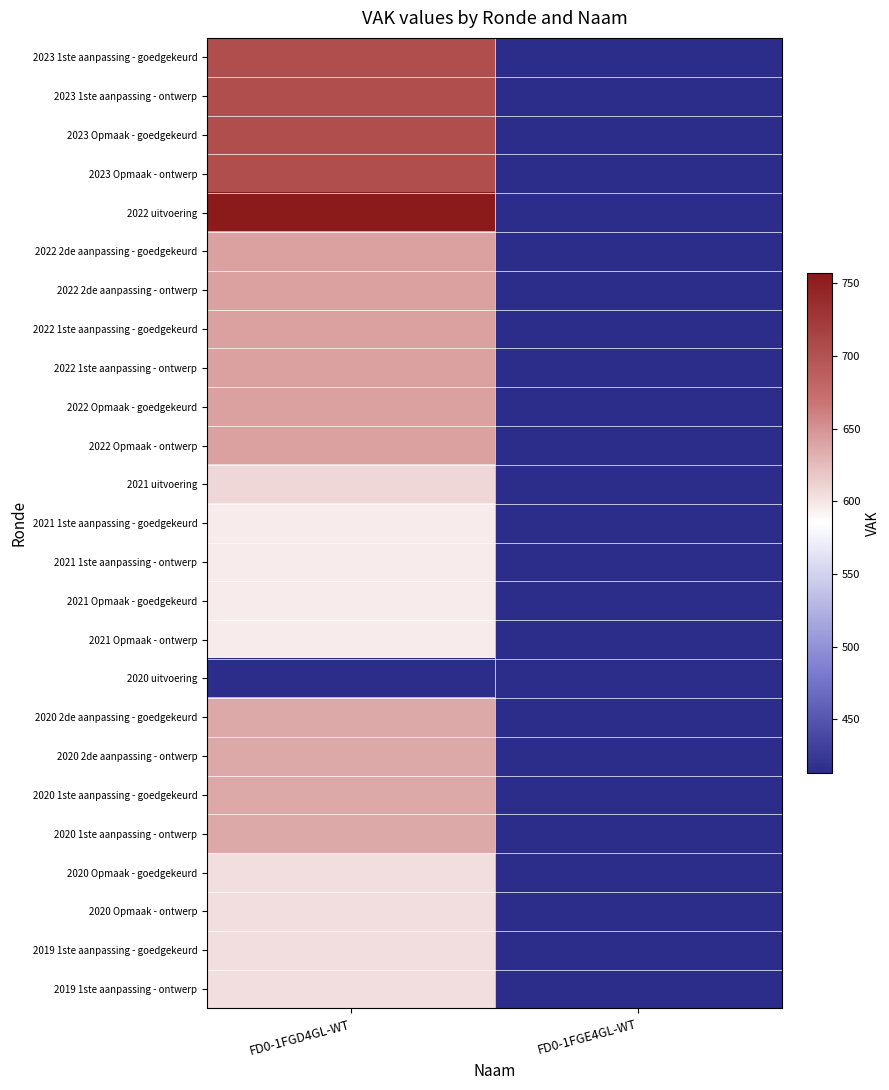

Reading left to right, extract all data points from this chart.

2023 1ste aanpassing - goedgekeurd: FD0-1FGD4GL-WT=704	FD0-1FGE4GL-WT=0
2023 1ste aanpassing - ontwerp: FD0-1FGD4GL-WT=704	FD0-1FGE4GL-WT=0
2023 Opmaak - goedgekeurd: FD0-1FGD4GL-WT=704	FD0-1FGE4GL-WT=0
2023 Opmaak - ontwerp: FD0-1FGD4GL-WT=704	FD0-1FGE4GL-WT=0
2022 uitvoering: FD0-1FGD4GL-WT=757	FD0-1FGE4GL-WT=0
2022 2de aanpassing - goedgekeurd: FD0-1FGD4GL-WT=641	FD0-1FGE4GL-WT=0
2022 2de aanpassing - ontwerp: FD0-1FGD4GL-WT=641	FD0-1FGE4GL-WT=0
2022 1ste aanpassing - goedgekeurd: FD0-1FGD4GL-WT=641	FD0-1FGE4GL-WT=0
2022 1ste aanpassing - ontwerp: FD0-1FGD4GL-WT=641	FD0-1FGE4GL-WT=0
2022 Opmaak - goedgekeurd: FD0-1FGD4GL-WT=641	FD0-1FGE4GL-WT=0
2022 Opmaak - ontwerp: FD0-1FGD4GL-WT=641	FD0-1FGE4GL-WT=0
2021 uitvoering: FD0-1FGD4GL-WT=608	FD0-1FGE4GL-WT=0
2021 1ste aanpassing - goedgekeurd: FD0-1FGD4GL-WT=597	FD0-1FGE4GL-WT=0
2021 1ste aanpassing - ontwerp: FD0-1FGD4GL-WT=597	FD0-1FGE4GL-WT=0
2021 Opmaak - goedgekeurd: FD0-1FGD4GL-WT=597	FD0-1FGE4GL-WT=0
2021 Opmaak - ontwerp: FD0-1FGD4GL-WT=597	FD0-1FGE4GL-WT=0
2020 uitvoering: FD0-1FGD4GL-WT=413	FD0-1FGE4GL-WT=0
2020 2de aanpassing - goedgekeurd: FD0-1FGD4GL-WT=637	FD0-1FGE4GL-WT=0
2020 2de aanpassing - ontwerp: FD0-1FGD4GL-WT=637	FD0-1FGE4GL-WT=0
2020 1ste aanpassing - goedgekeurd: FD0-1FGD4GL-WT=637	FD0-1FGE4GL-WT=0
2020 1ste aanpassing - ontwerp: FD0-1FGD4GL-WT=637	FD0-1FGE4GL-WT=0
2020 Opmaak - goedgekeurd: FD0-1FGD4GL-WT=604	FD0-1FGE4GL-WT=0
2020 Opmaak - ontwerp: FD0-1FGD4GL-WT=604	FD0-1FGE4GL-WT=0
2019 1ste aanpassing - goedgekeurd: FD0-1FGD4GL-WT=604	FD0-1FGE4GL-WT=0
2019 1ste aanpassing - ontwerp: FD0-1FGD4GL-WT=604	FD0-1FGE4GL-WT=0